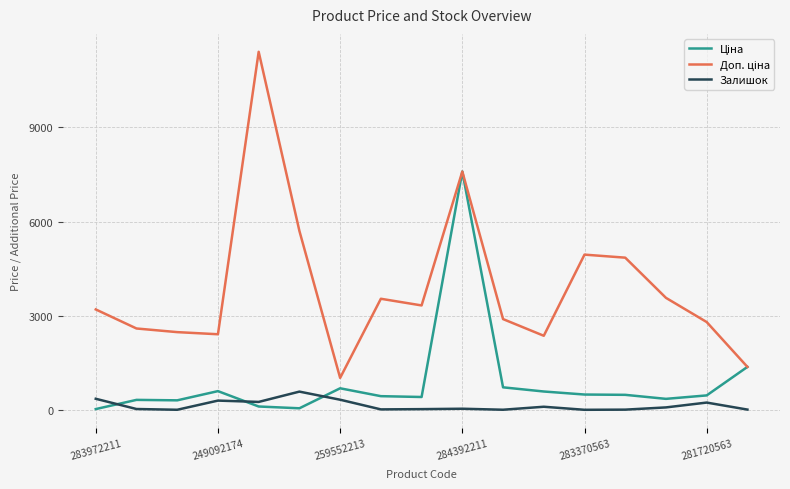

What is the greatest value displayed?

11410.0